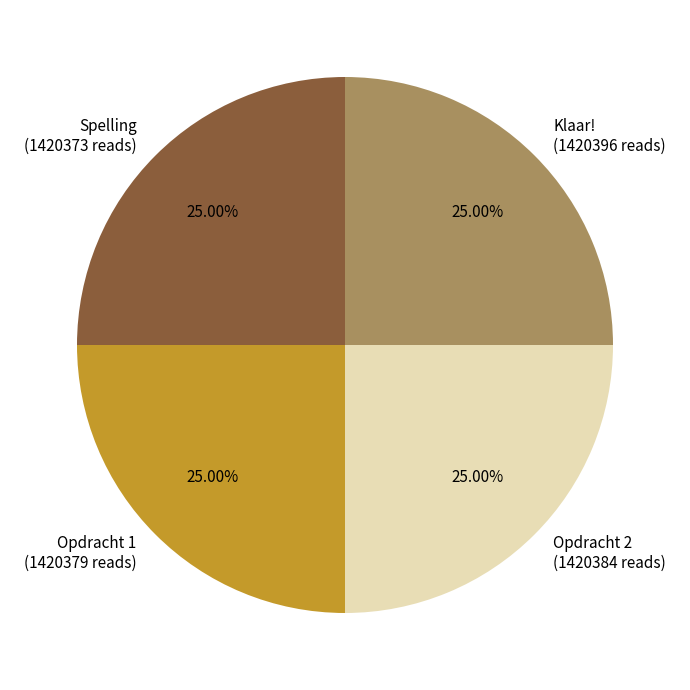

What is the total percentage of Opdracht 2 and Spelling?

50.0%